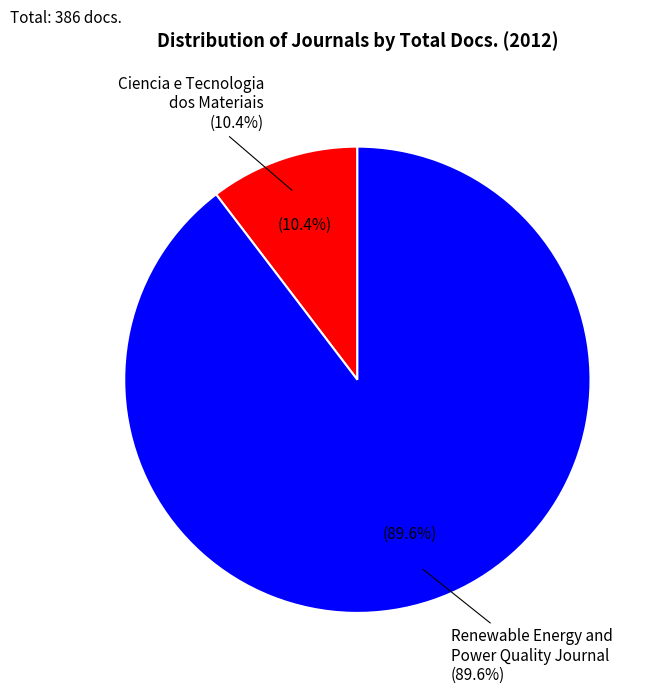

What is the largest slice in the pie chart?

Rank 2: Renewable Energy and Power Quality Journal